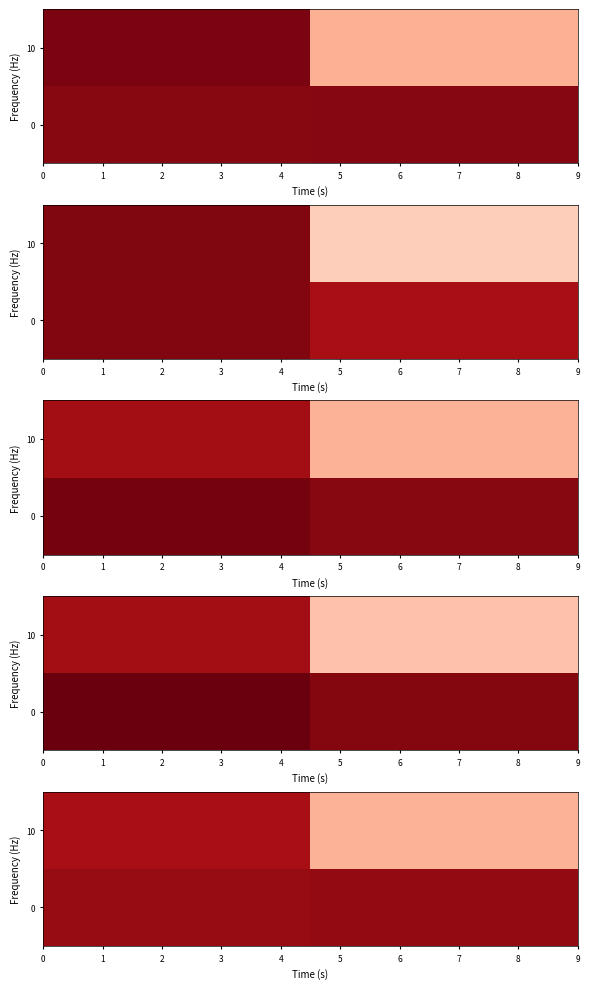

At how many categories does at least one series exceed 0?

2